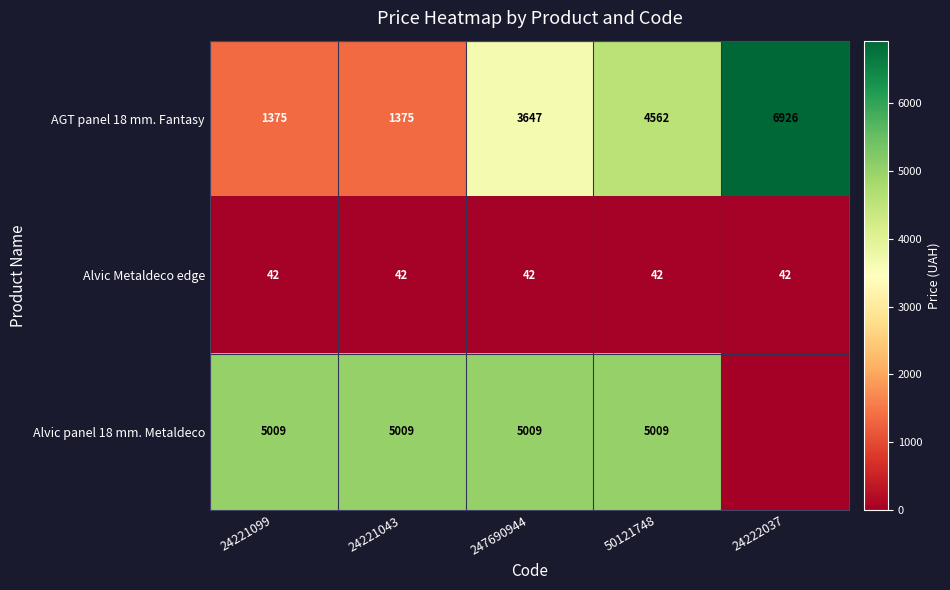

How many AGT panel 18 mm. Fantasy values are between 1375 and 4562?

4